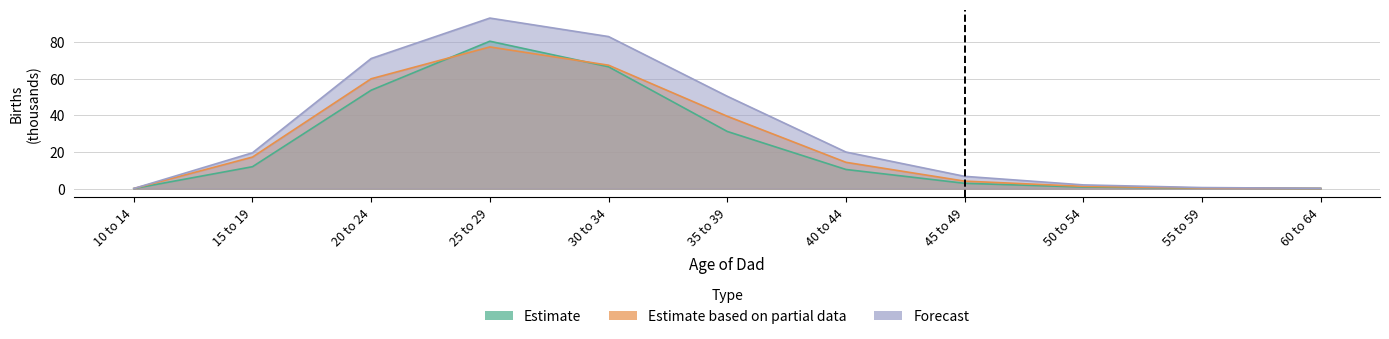

Rank the series at 30 to 34 from highest to lowest value.

Forecast, Estimate based on partial data, Estimate